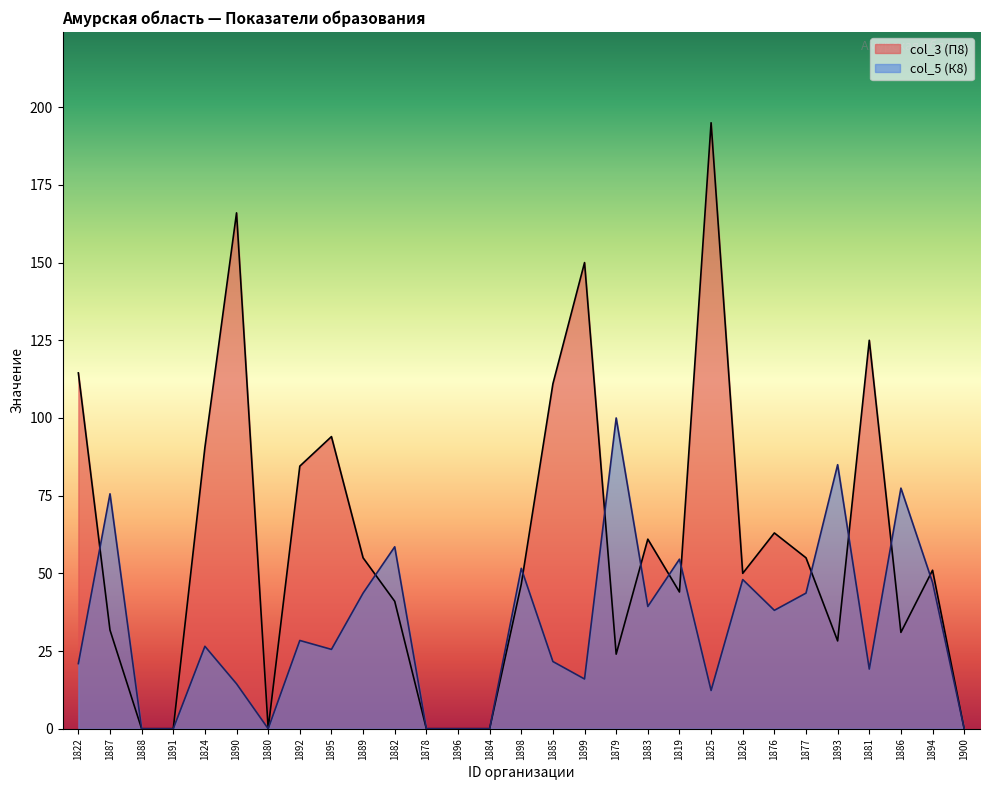

Reading left to right, transcribe all the data shown in this chart.

col_3 (П8): 114.5	31.8	0.0	0.0	90.5	166.0	0.0	84.5	94.0	55.0	41.0	0.0	0.0	0.0	46.5	111.0	150.0	24.0	61.0	44.0	195.0	50.0	63.0	55.0	28.2	125.0	31.0	51.0	0.0
col_5 (К8): 21.0	75.6	0.0	0.0	26.5	14.5	0.0	28.4	25.5	43.6	58.5	0.0	0.0	0.0	51.6	21.6	16.0	100.0	39.3	54.5	12.3	48.0	38.1	43.6	85.0	19.2	77.4	47.1	0.0